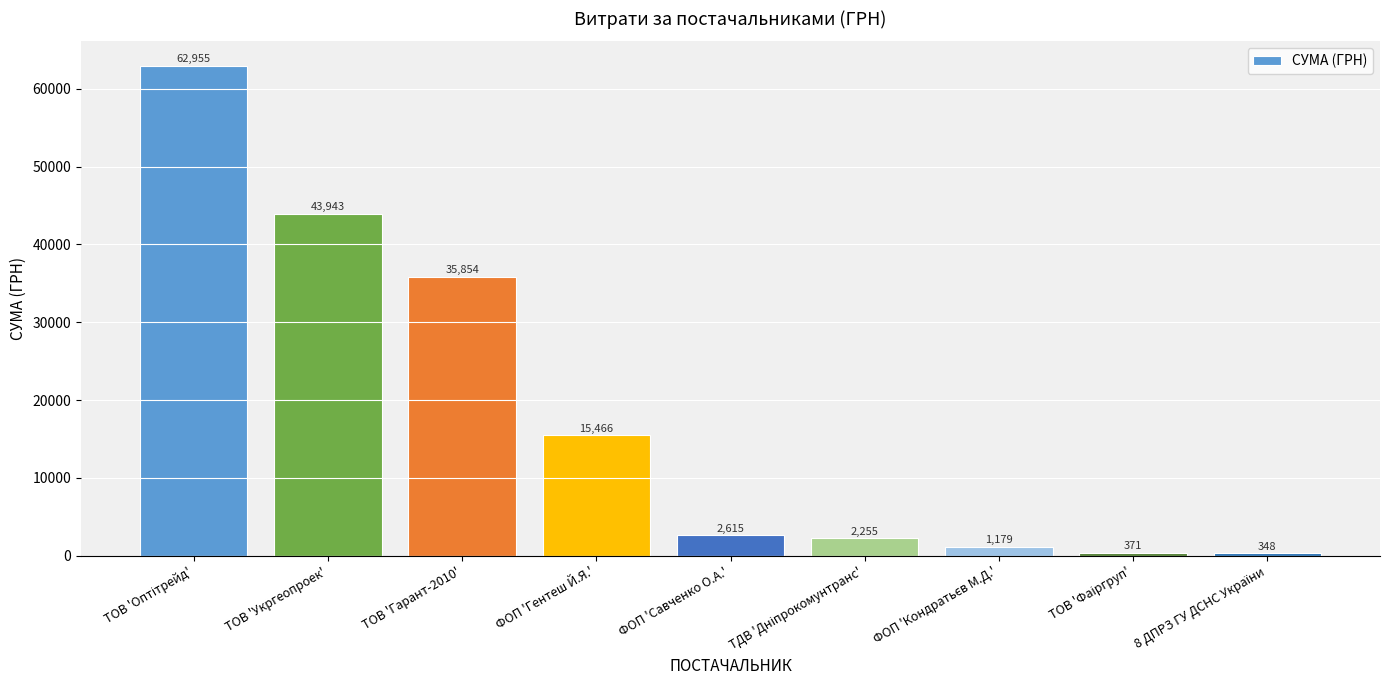

At which label is the value closest to 31651?

ТОВ 'Гарант-2010'